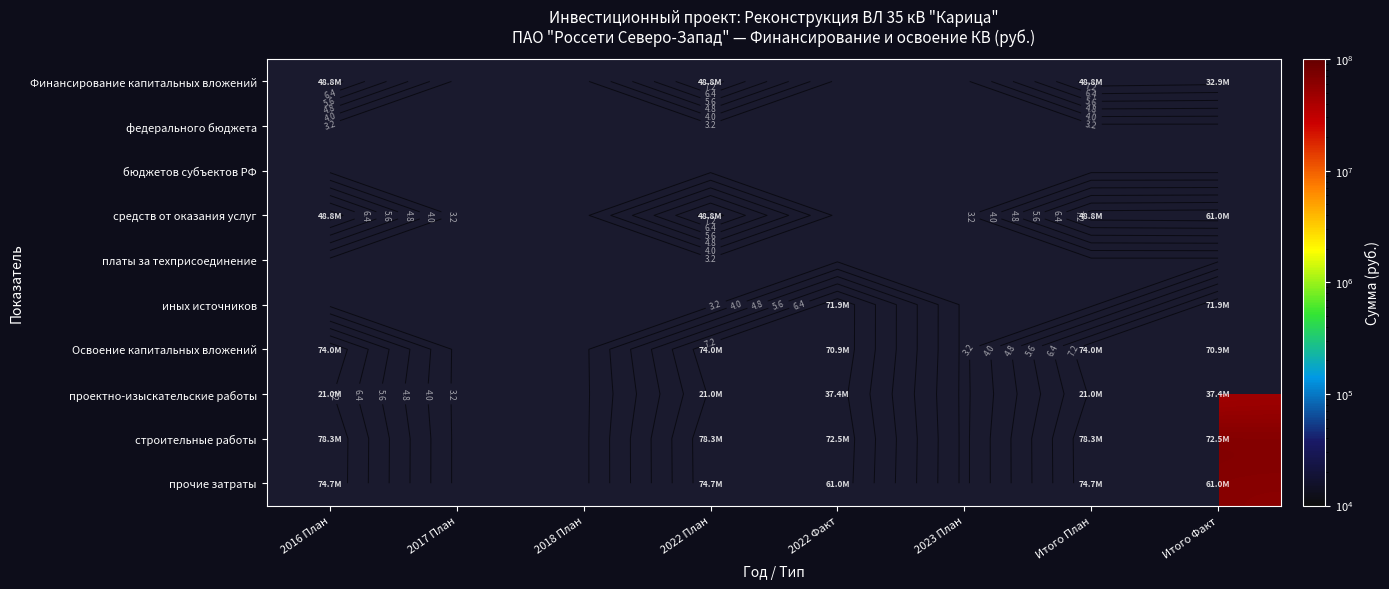

What is the lowest value of the строительные работы series?

72504564.0